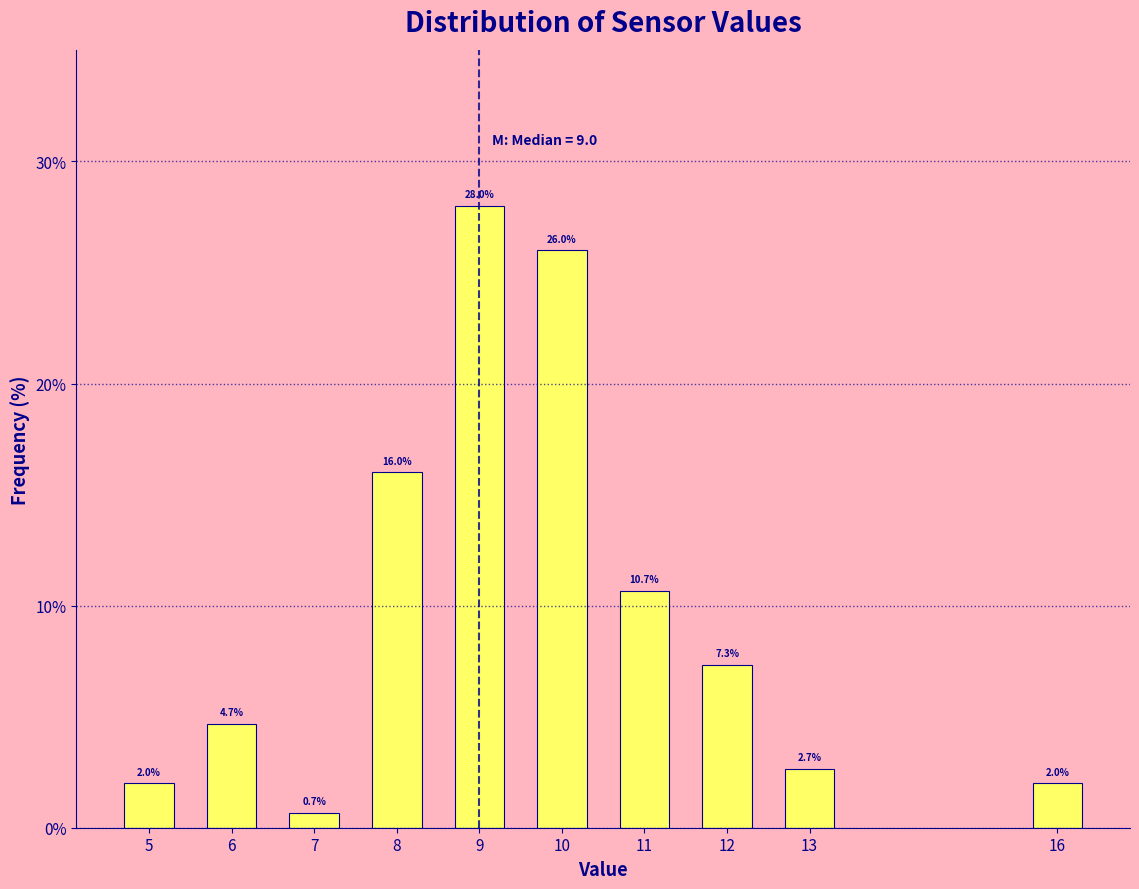

Reading left to right, what are all the values shown in this chart?

5=2.0	6=4.7	7=0.7	8=16.0	9=28.0	10=26.0	11=10.7	12=7.3	13=2.7	16=2.0